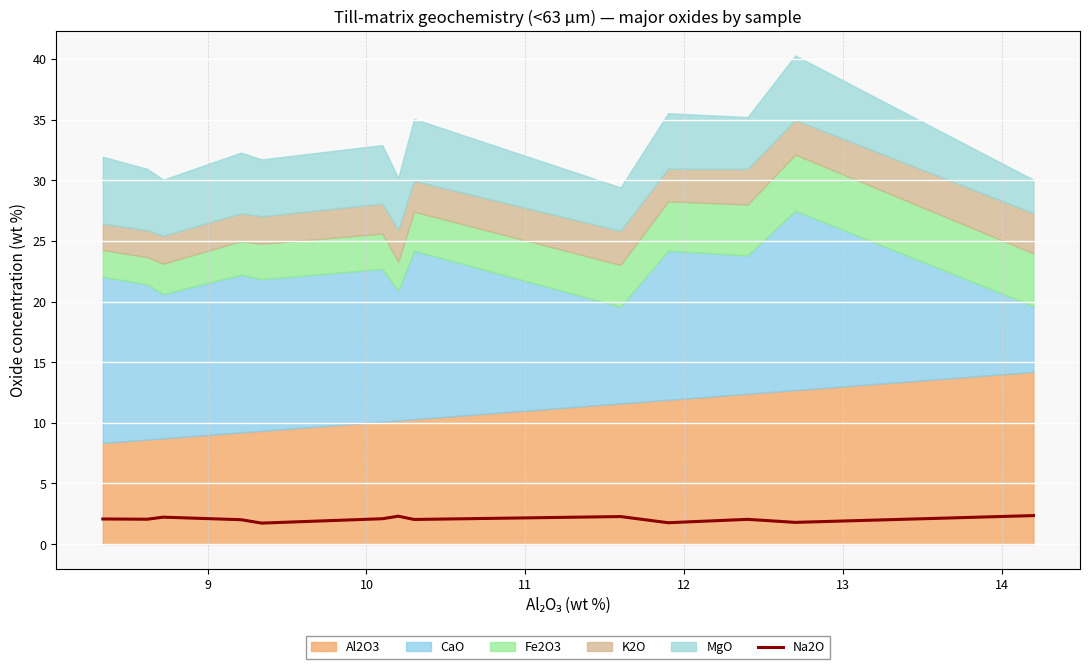

What is the minimum value for Na2O?

1.7